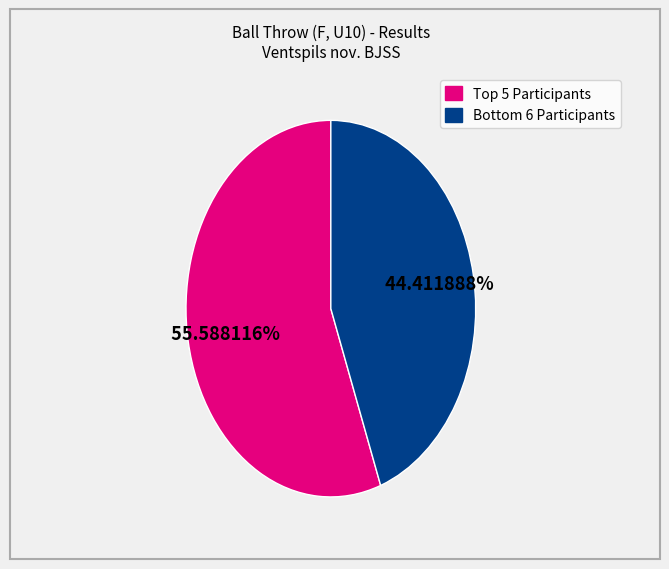

Does any single category account for the majority?

Yes